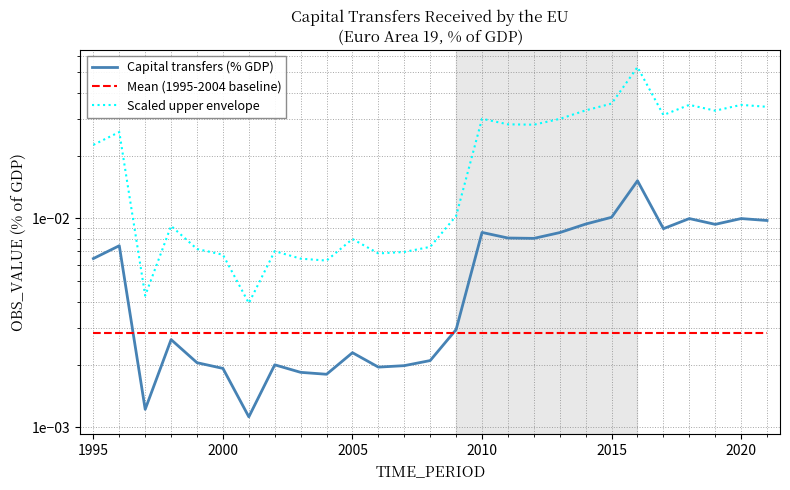

How many categories are shown in the chart?

27